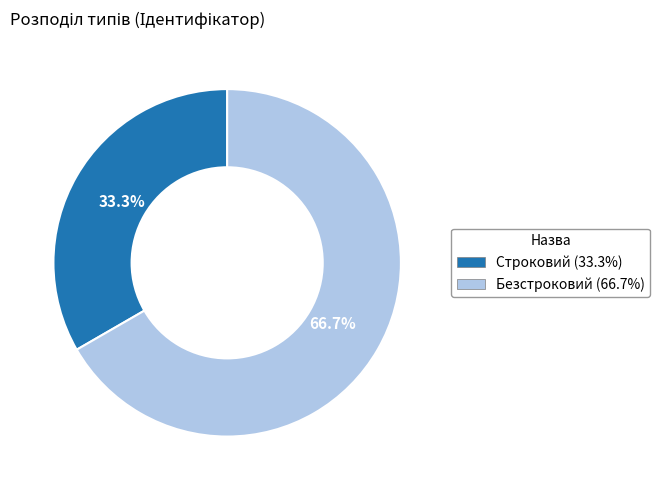

Rank the categories by value from lowest to highest.

Строковий, Безстроковий